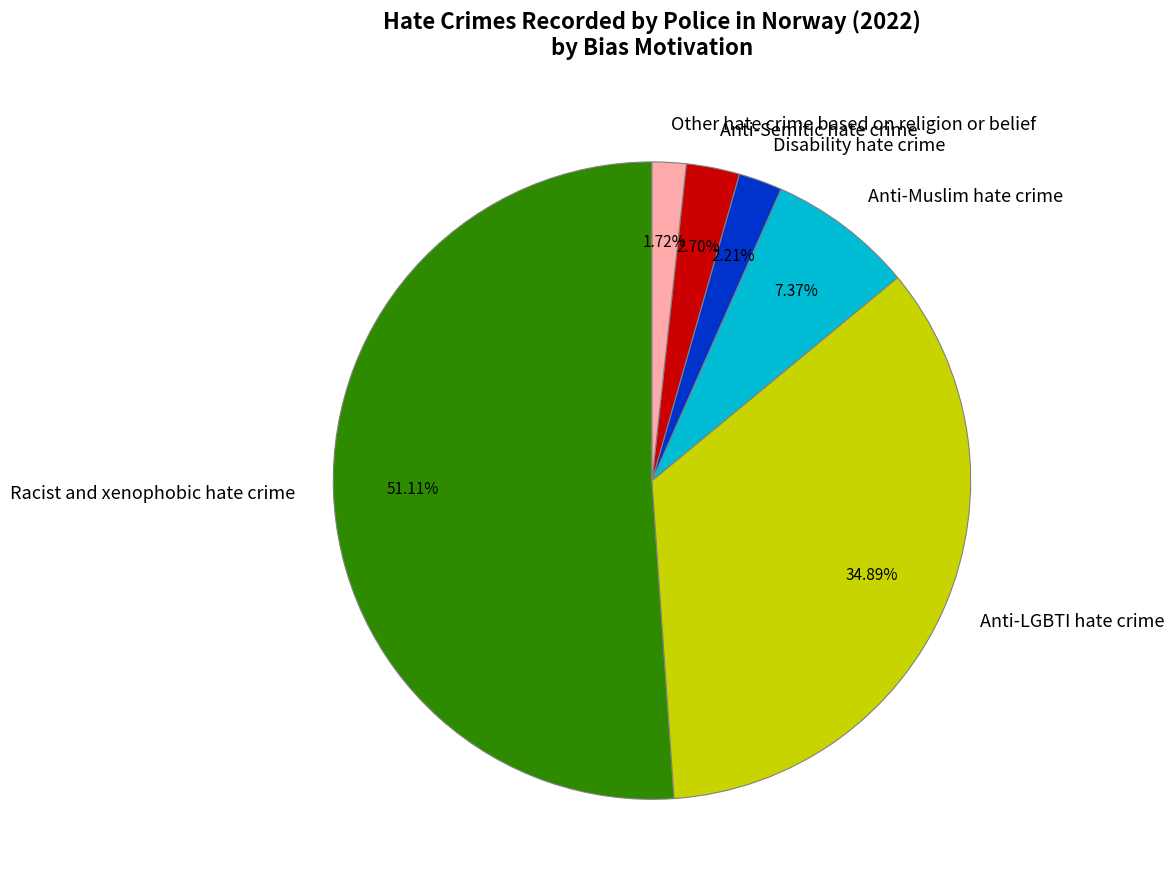

Between Anti-Muslim hate crime and Anti-Semitic hate crime, which is larger?

Anti-Muslim hate crime